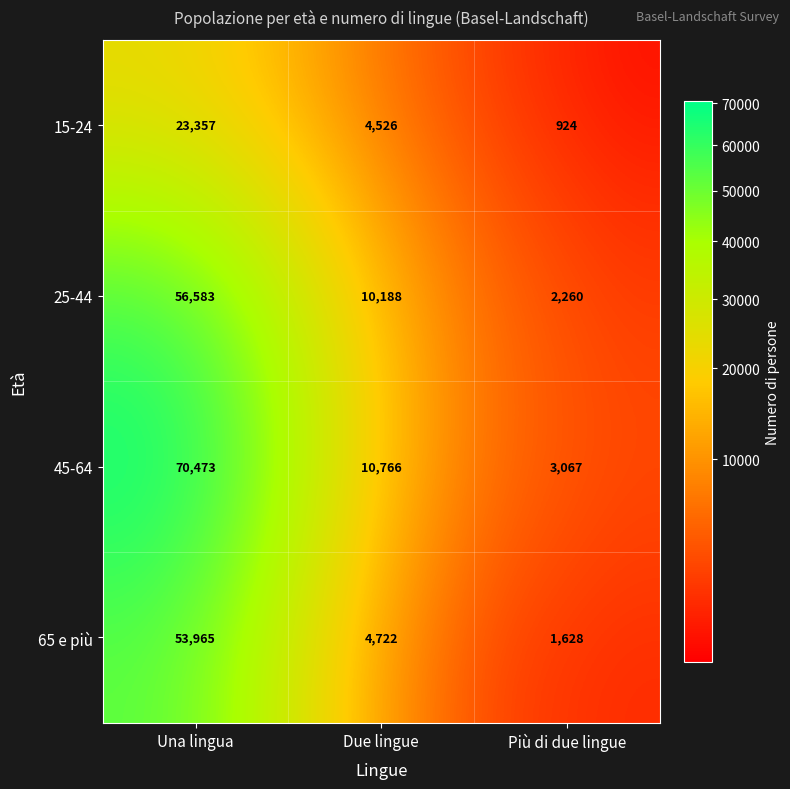

What is the greatest value displayed?

70473